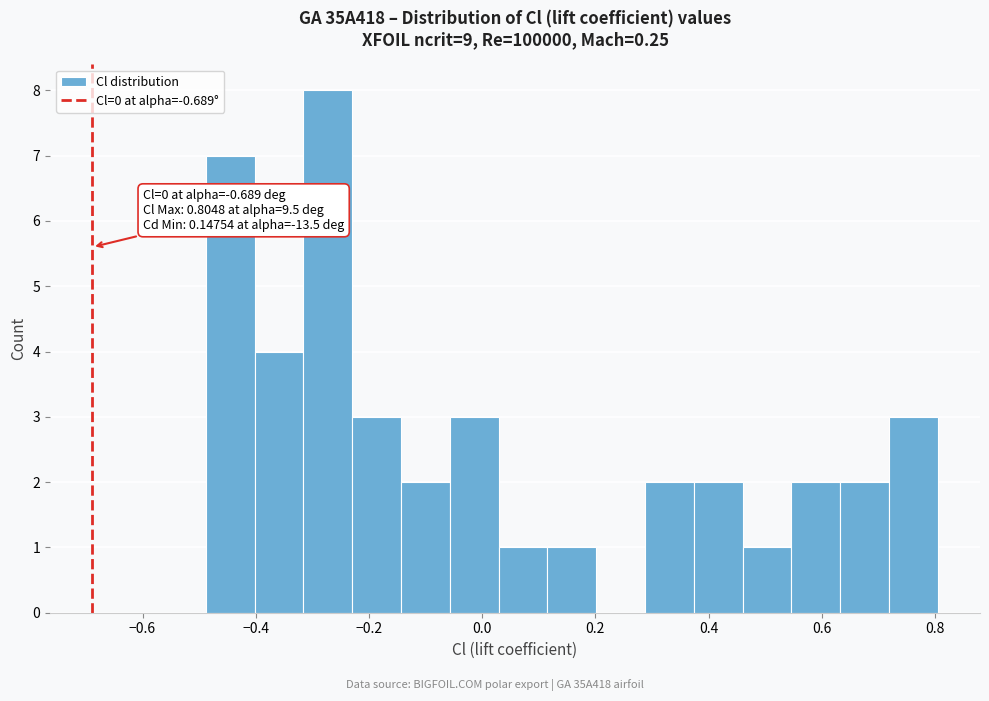

Which range on the x-axis has the tallest bar?

-0.32 to -0.22